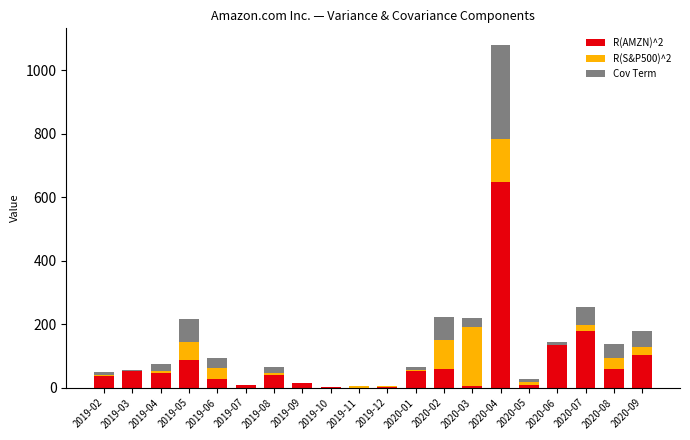

How many data points does each series have?

20